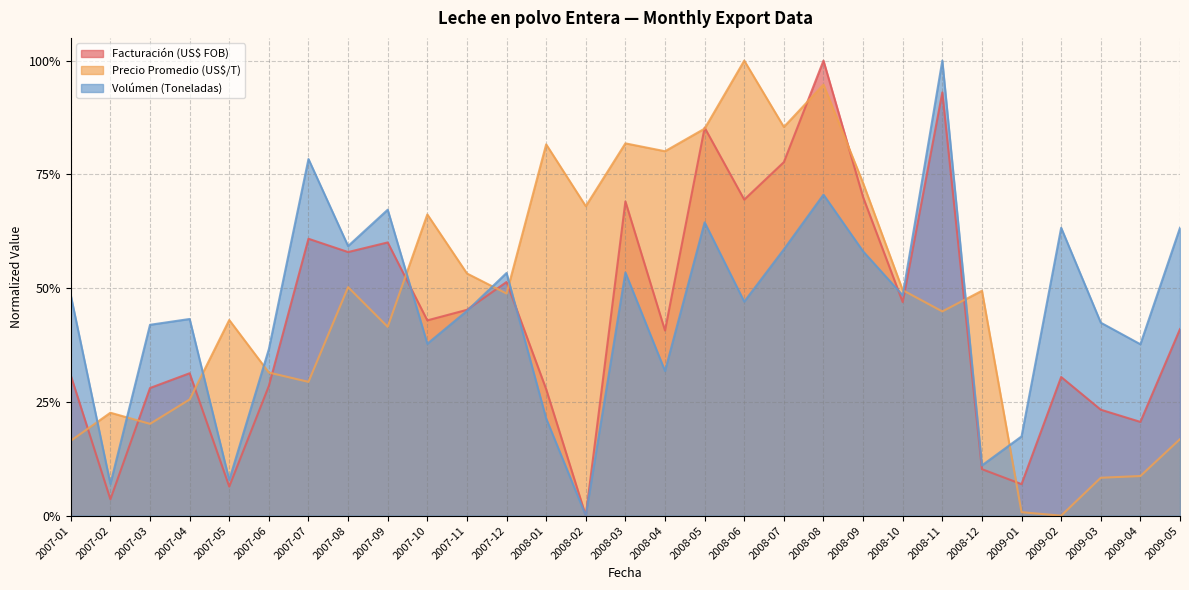

Is it true that Precio Promedio (US$/T) equals 0.4 at 2008-06?

False